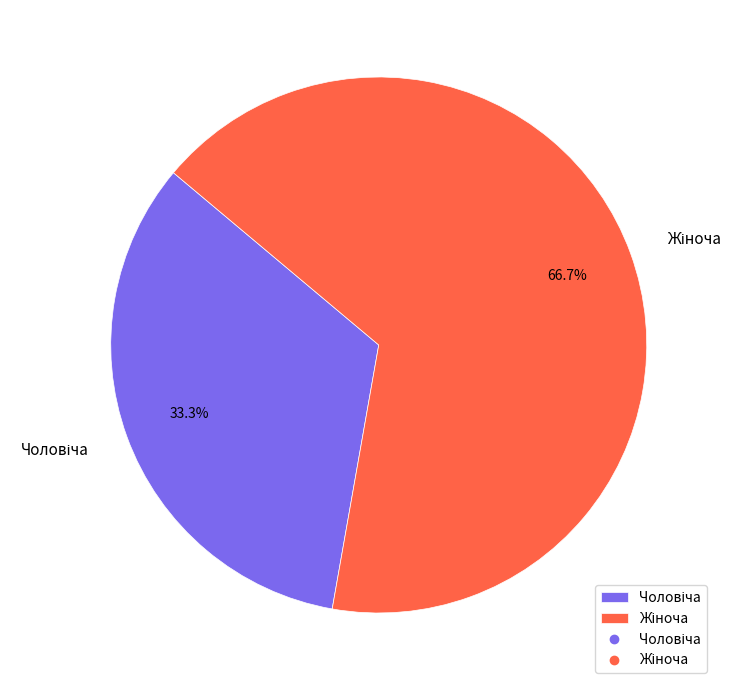

Is there a majority slice in this chart?

Yes